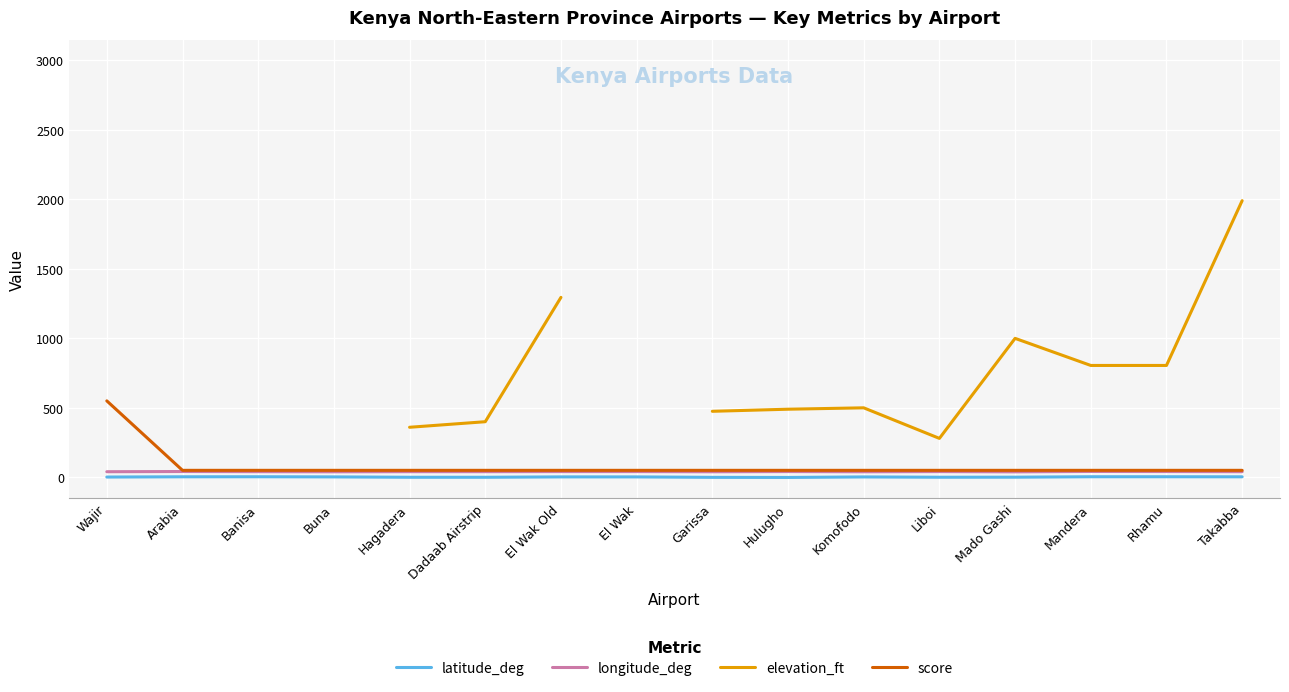

What is the sum of the latitude_deg values at Wajir and Komofodo?

4.3